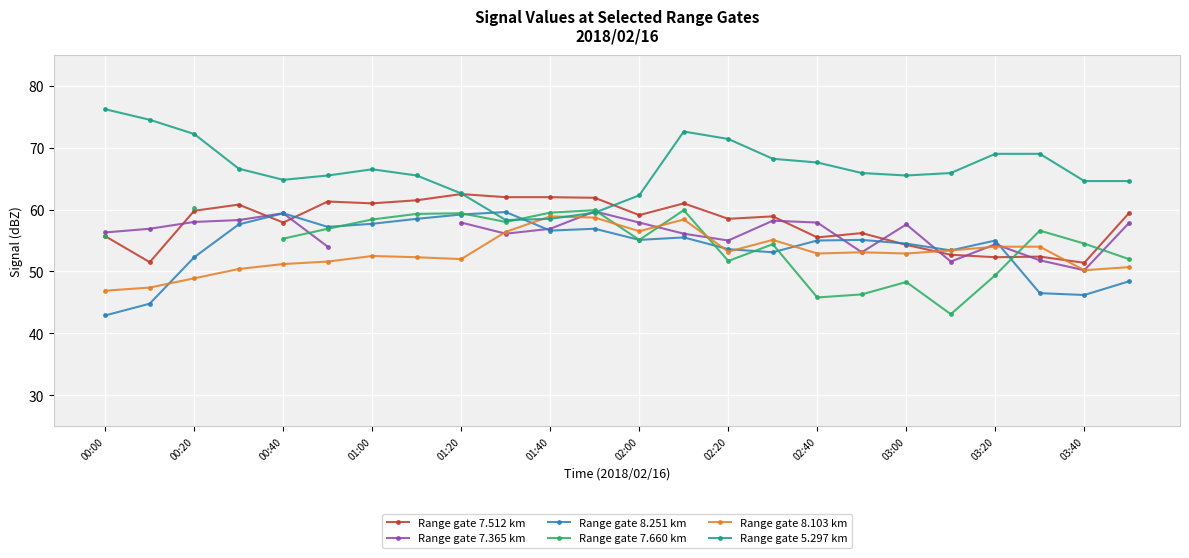

What is the minimum value for Range gate 5.297 km?

58.3